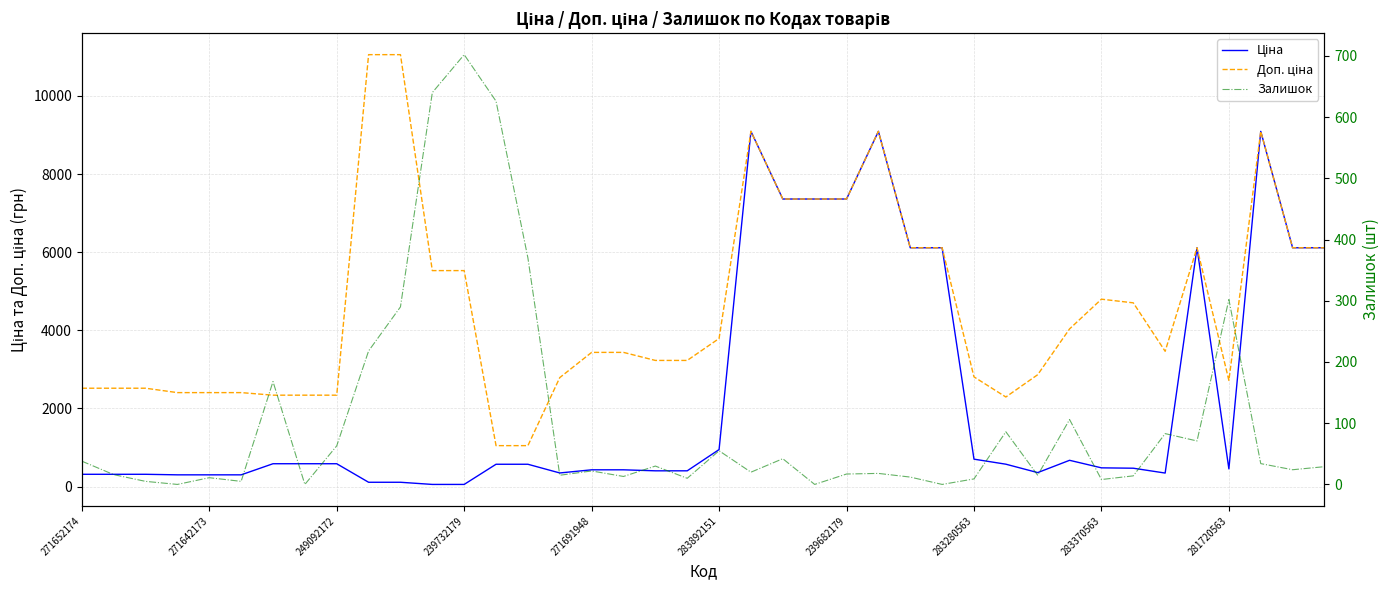

Rank the series at 283892151 from lowest to highest value.

Залишок, Ціна, Доп. ціна